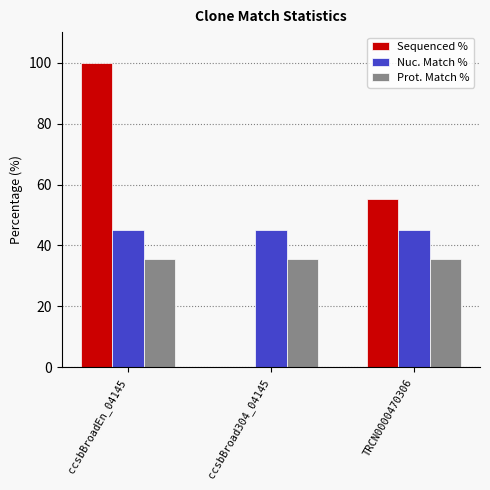

What is the total value across all series at ccsbBroadEn_04145?

180.7